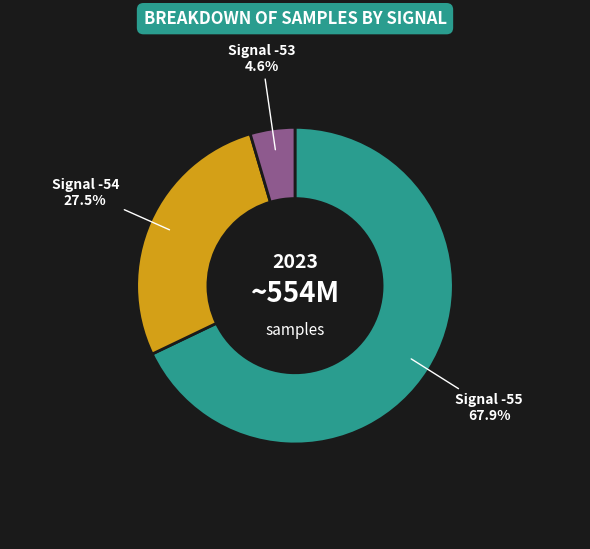

Is there any slice that represents more than half of the pie?

Yes